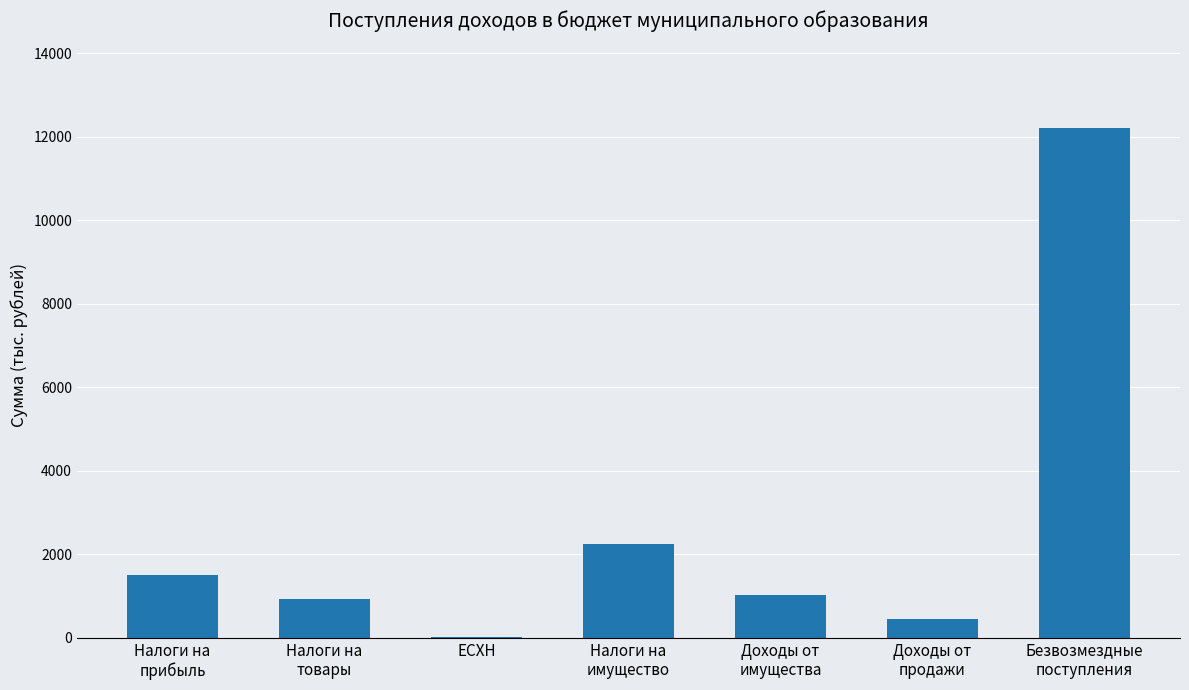

Are the bars grouped side by side (vs. stacked)?

No